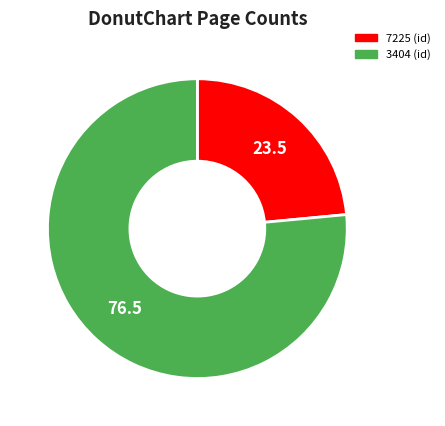

True or false: 7225 accounts for 15% of the total.

False